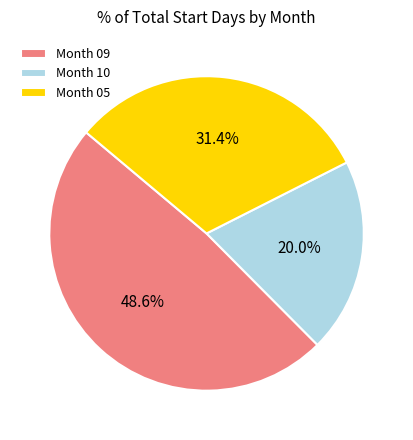

What percentage do Month 05 and Month 09 together represent?

80.0%